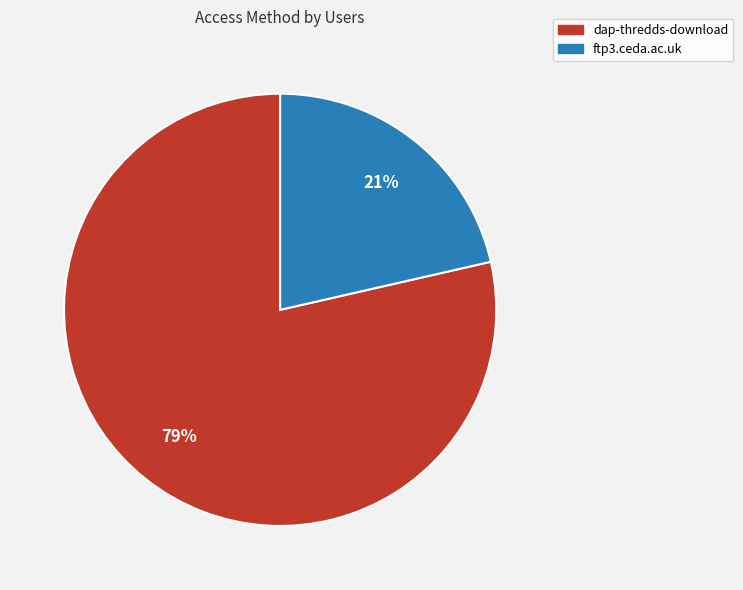

Between dap-thredds-download and ftp3.ceda.ac.uk, which is larger?

dap-thredds-download